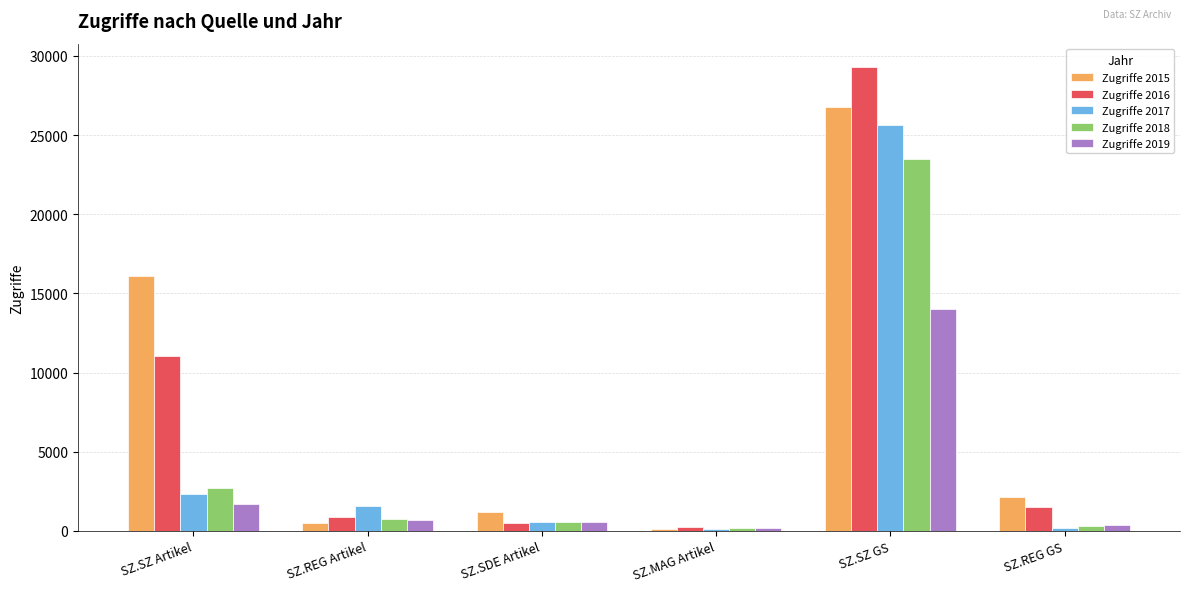

What is the sum of the Zugriffe 2017 values at SZ.MAG Artikel and SZ.SZ Artikel?

2414